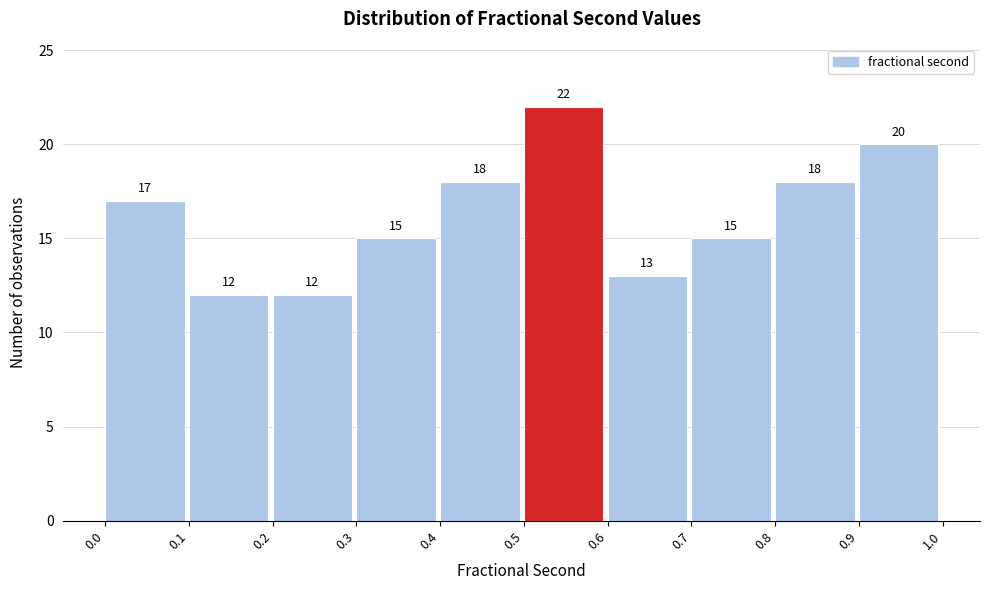

Reading left to right, list every bar in this chart as the range it spans on the x-axis followed by its height.

0.0 to 0.1: 17
0.1 to 0.2: 12
0.2 to 0.3: 12
0.3 to 0.4: 15
0.4 to 0.5: 18
0.5 to 0.6: 22
0.6 to 0.7: 13
0.7 to 0.8: 15
0.8 to 0.9: 18
0.9 to 1.0: 20